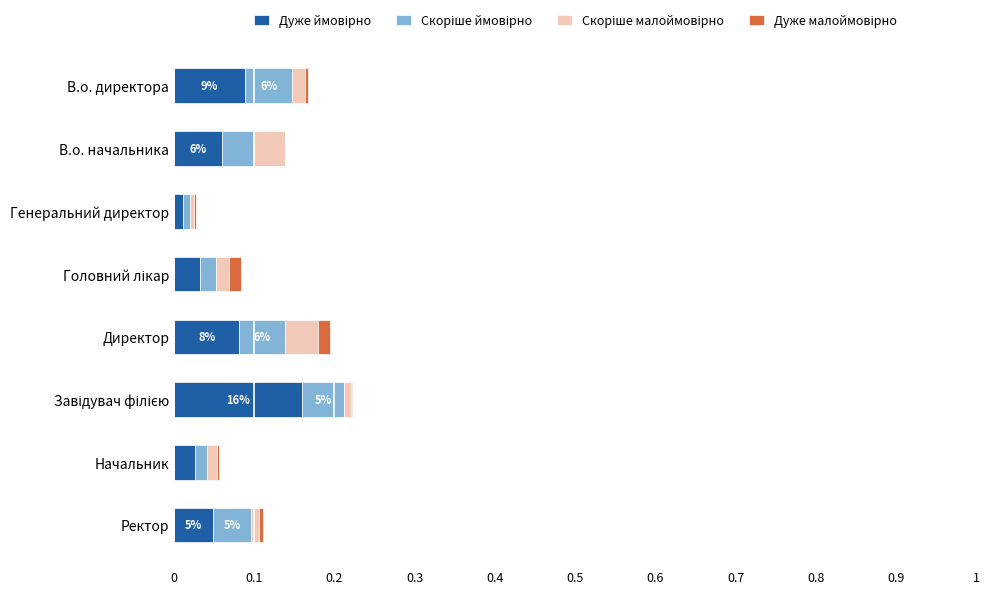

How many categories are shown in the chart?

8